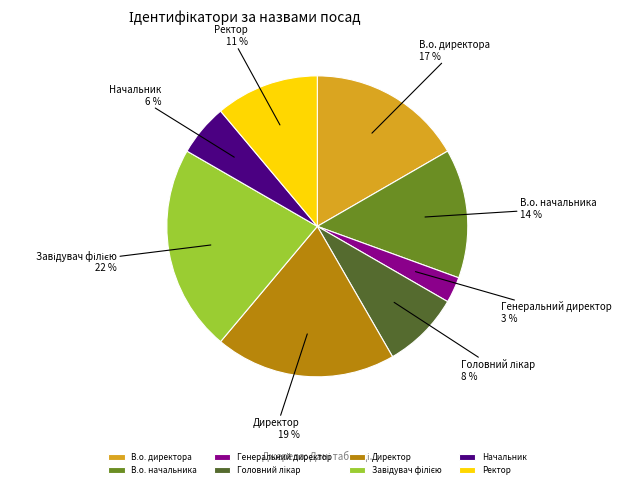

Is it true that В.о. начальника is 14% of the pie?

True